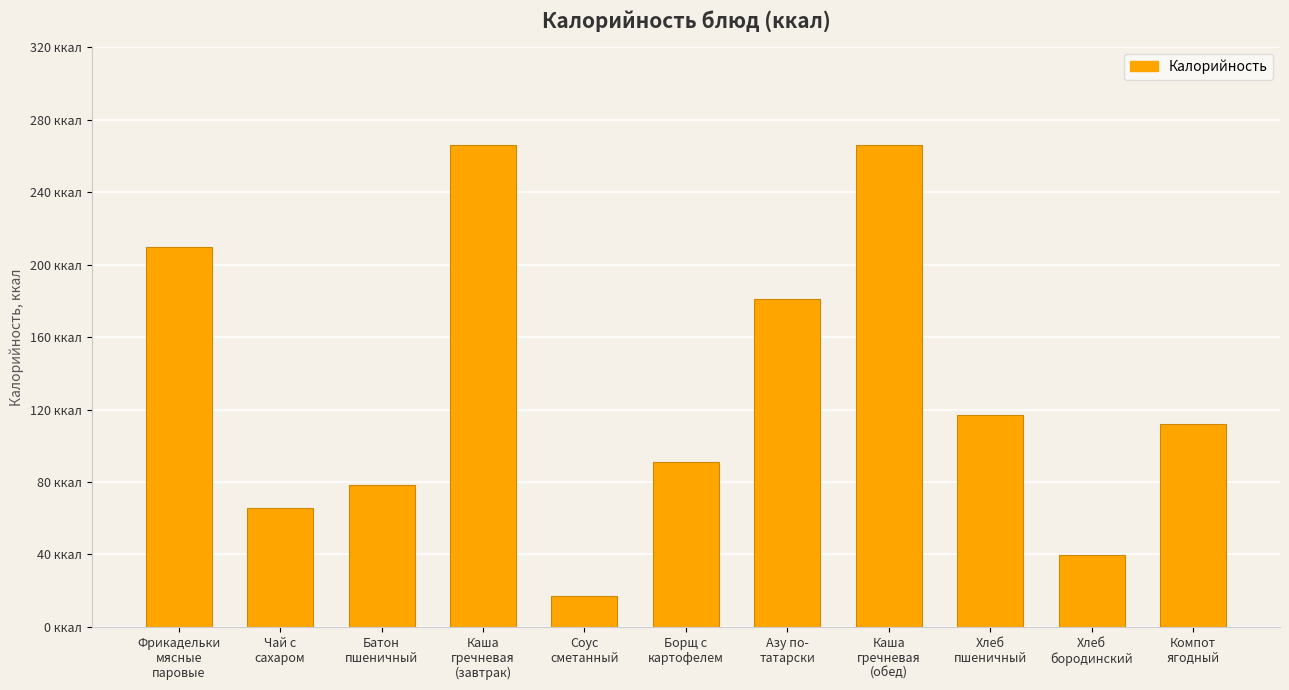

Between Азу по-
татарски and Соус
сметанный, which is larger?

Азу по-
татарски